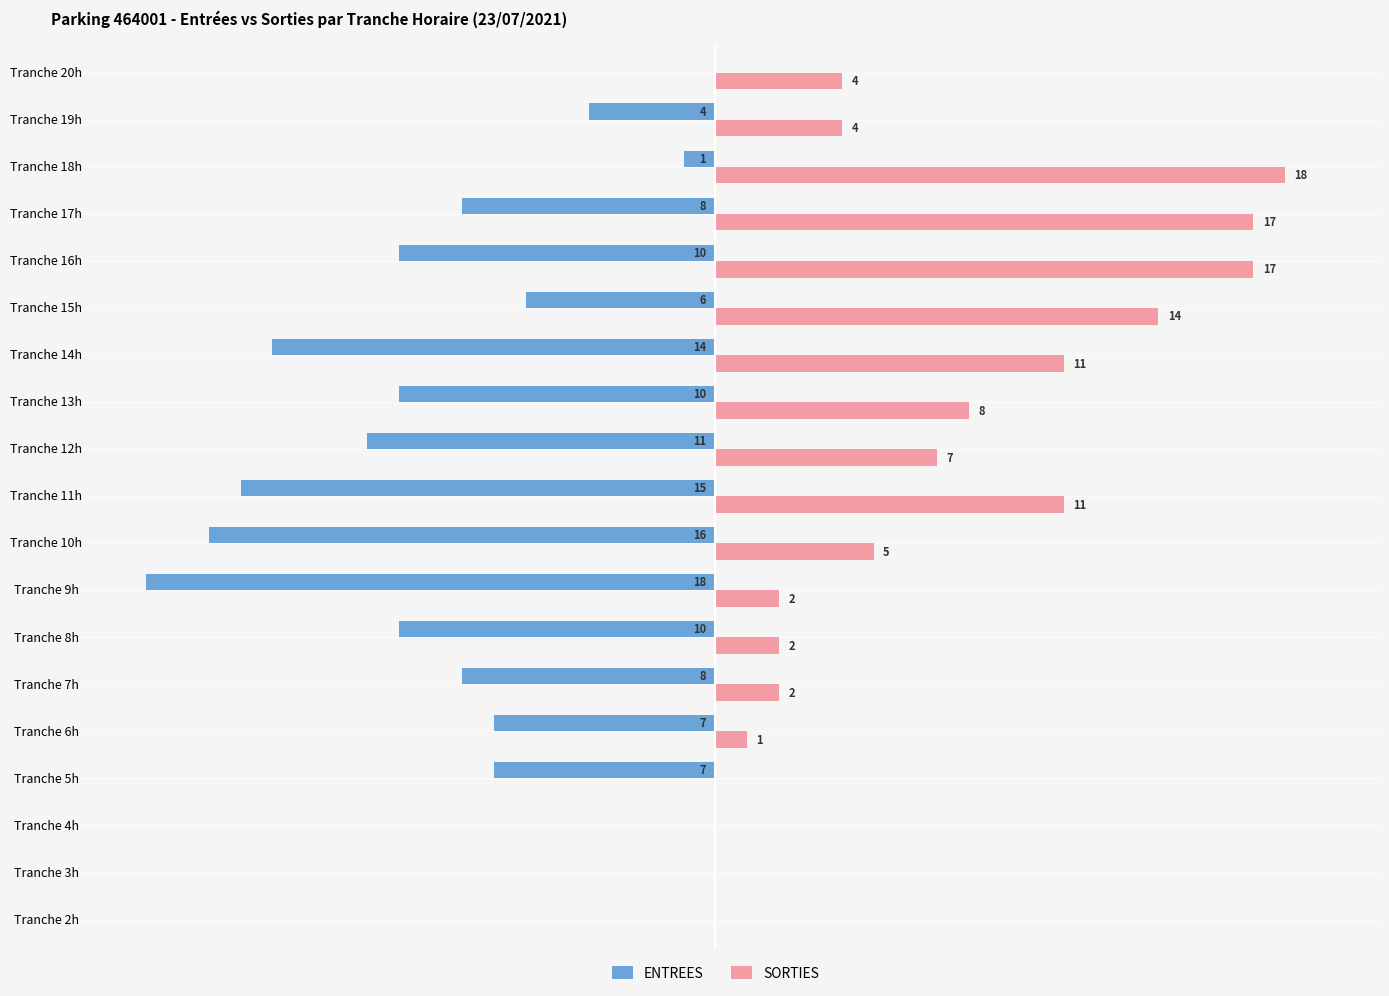

At which label is ENTREES closest to -9?

Tranche 7h